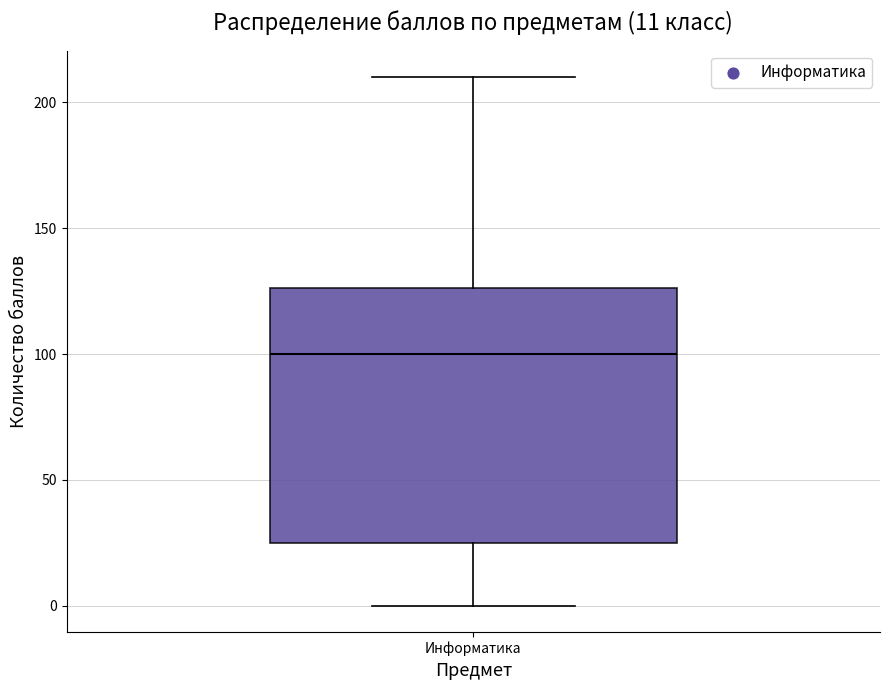

Transcribe this box plot: give where the median line is, the range the box spans, and where the two whiskers end, as read against the y-axis. The values are not printed on the chart, so give them approximately, as read against the axis.

median 100, box 25 to 125, whiskers 0 to 210